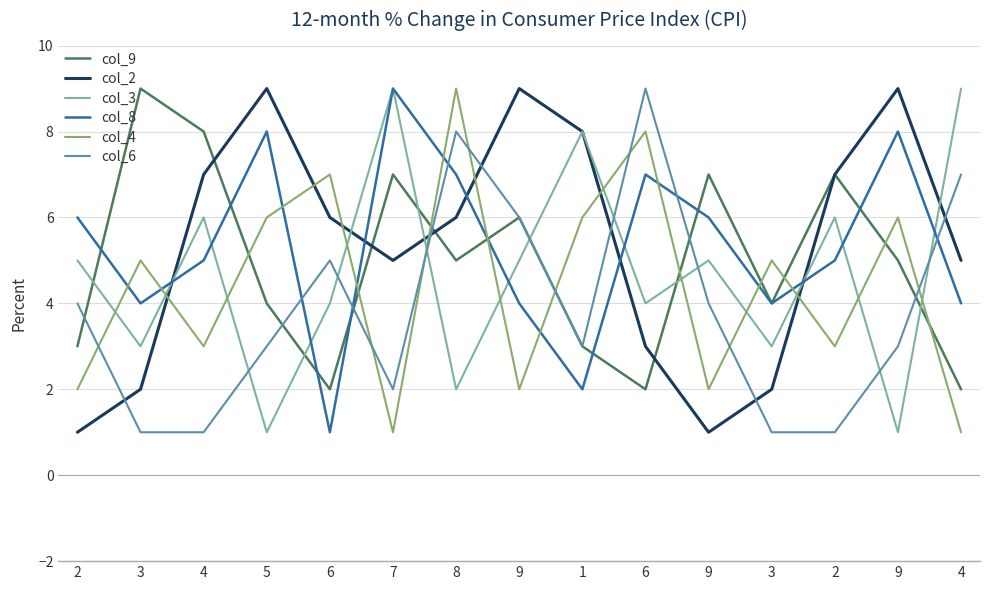

What value does the col_3 series have at 6?

4